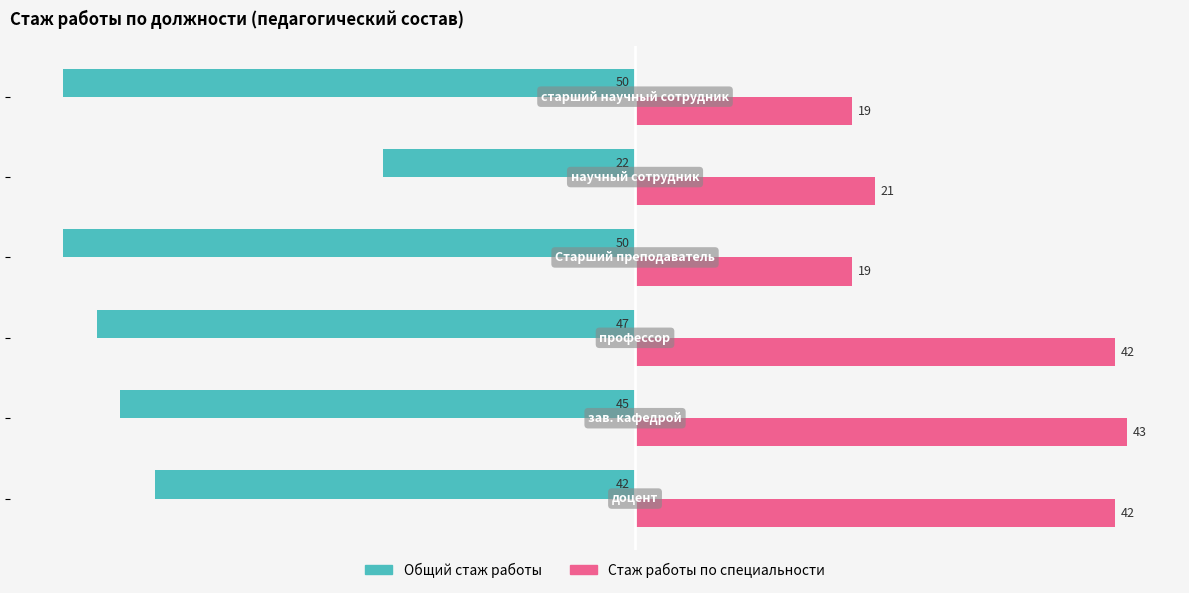

What is the difference between the maximum and second lowest values in the Стаж работы по специальности series?

24